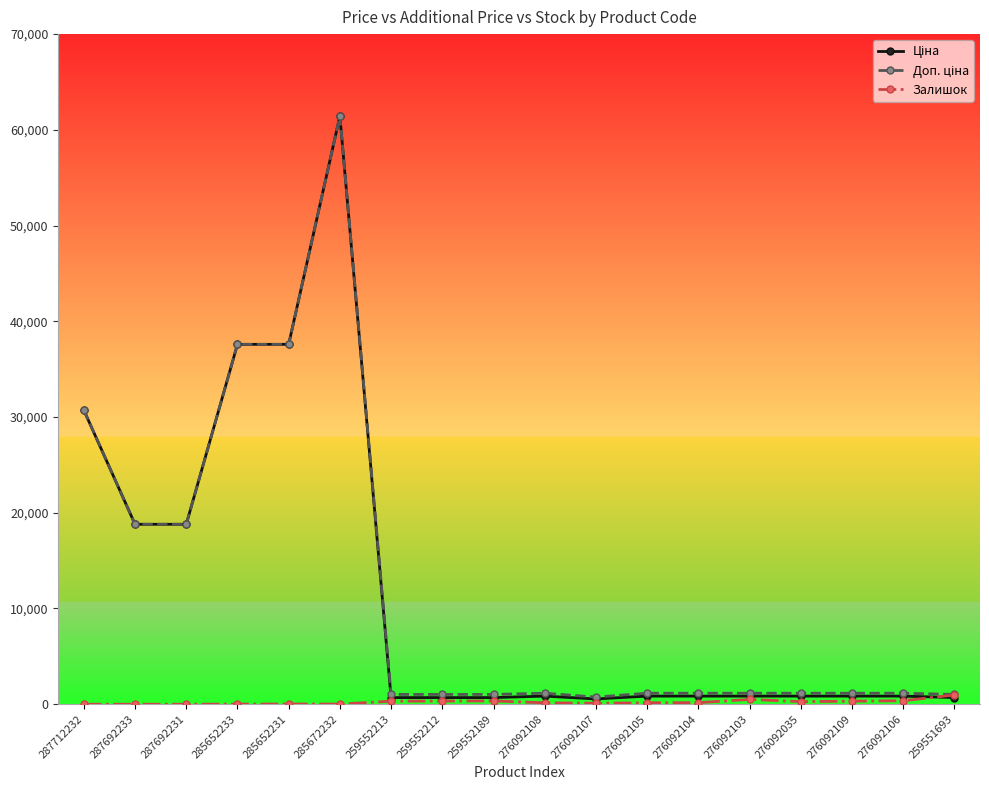

At which category is the sum across all series the highest?

285672232